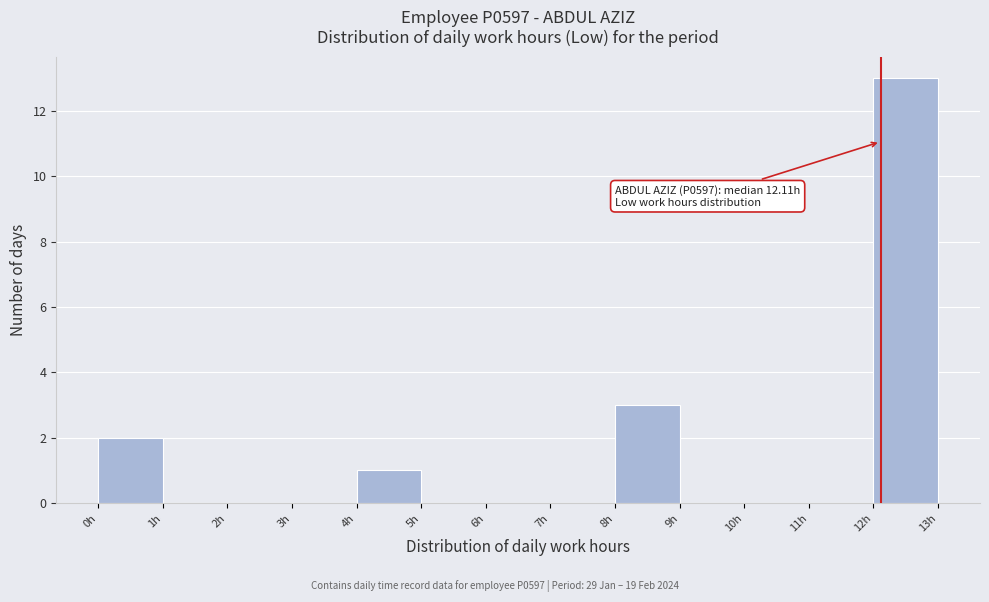

Over which range of the x-axis is the bar tallest?

12 to 13